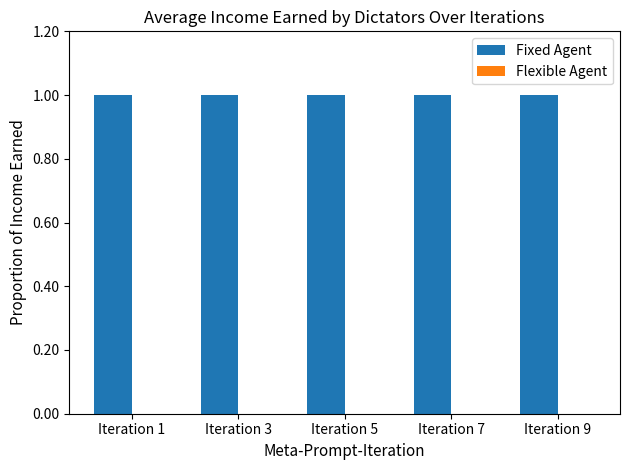

At Iteration 7, list the series in order from largest to smallest.

Fixed Agent, Flexible Agent